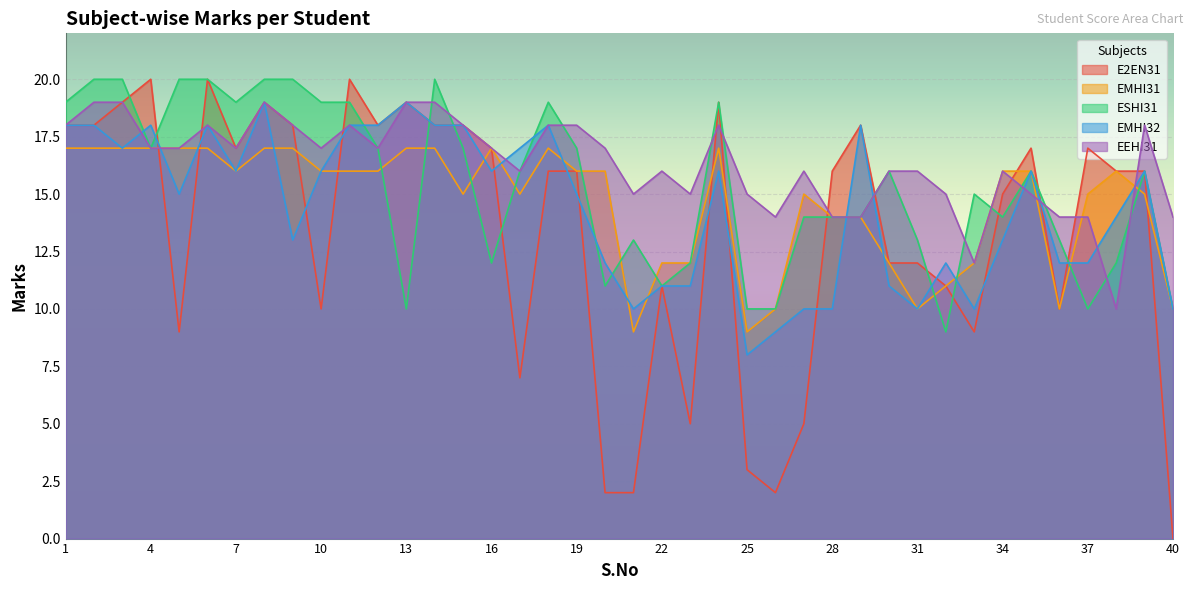

What is the difference between the ESHI31 values at 20 and 18?

8